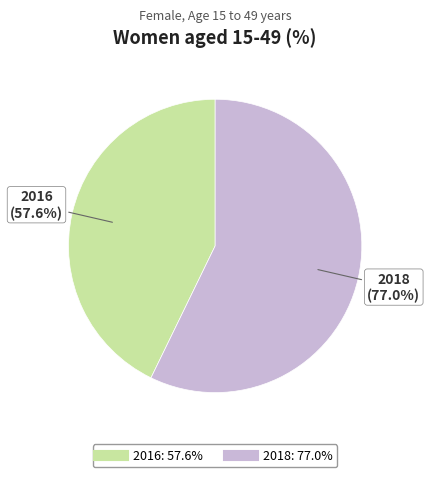

Which category accounts for the majority?

2018